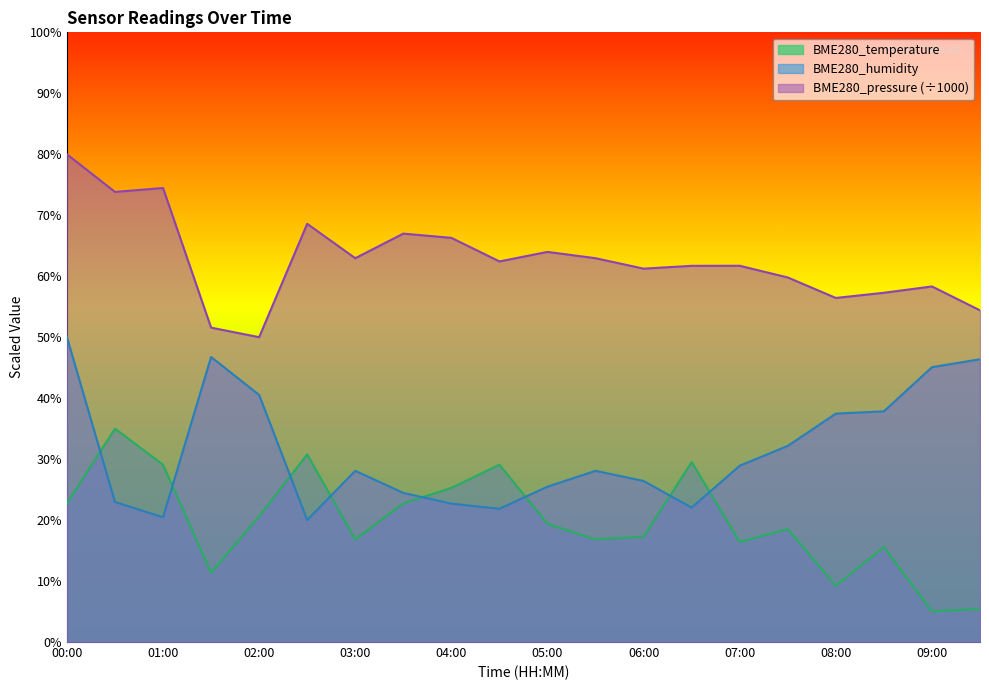

The BME280_humidity series shows 22.0 at 06:30. True or false?

True